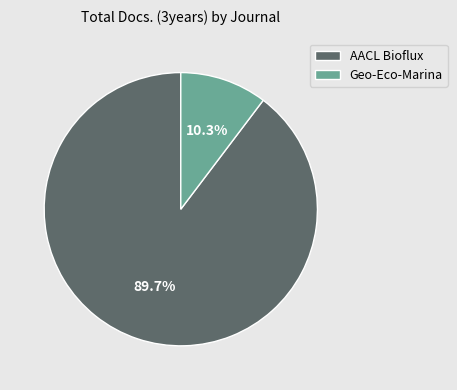

Do Geo-Eco-Marina and AACL Bioflux together represent more than half of the pie?

Yes